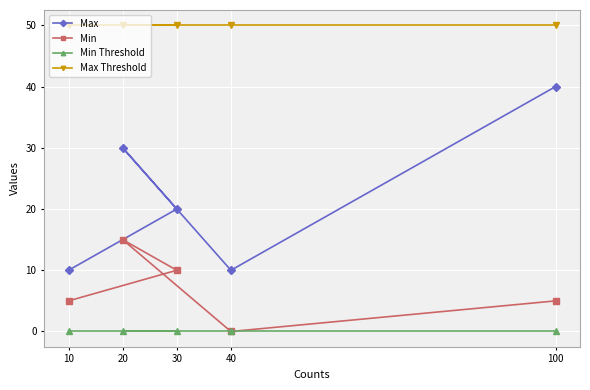

True or false: Min Threshold and Max cross at least once.

False